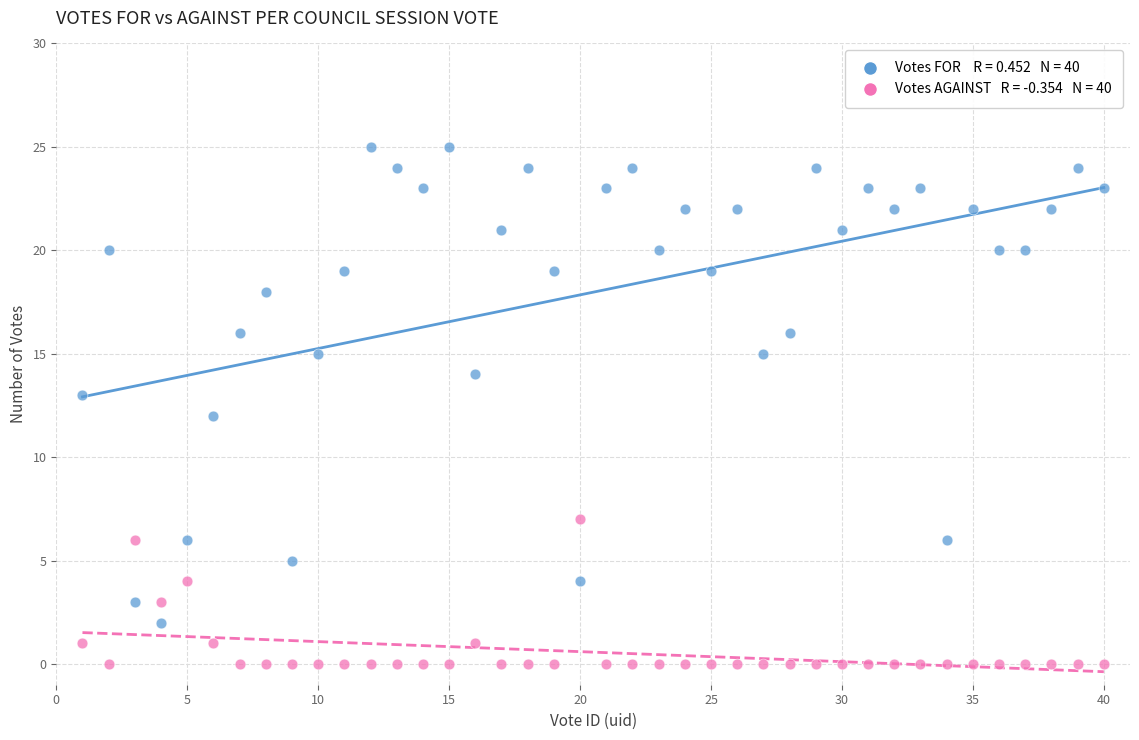

Across all data points, what is the range of X values (max minus min)?

39